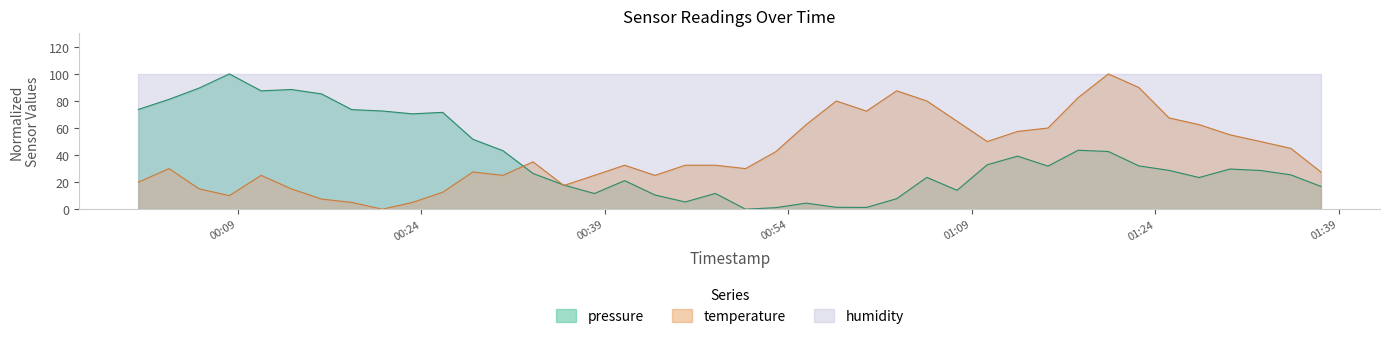

Which series has the largest total across all categories?

humidity